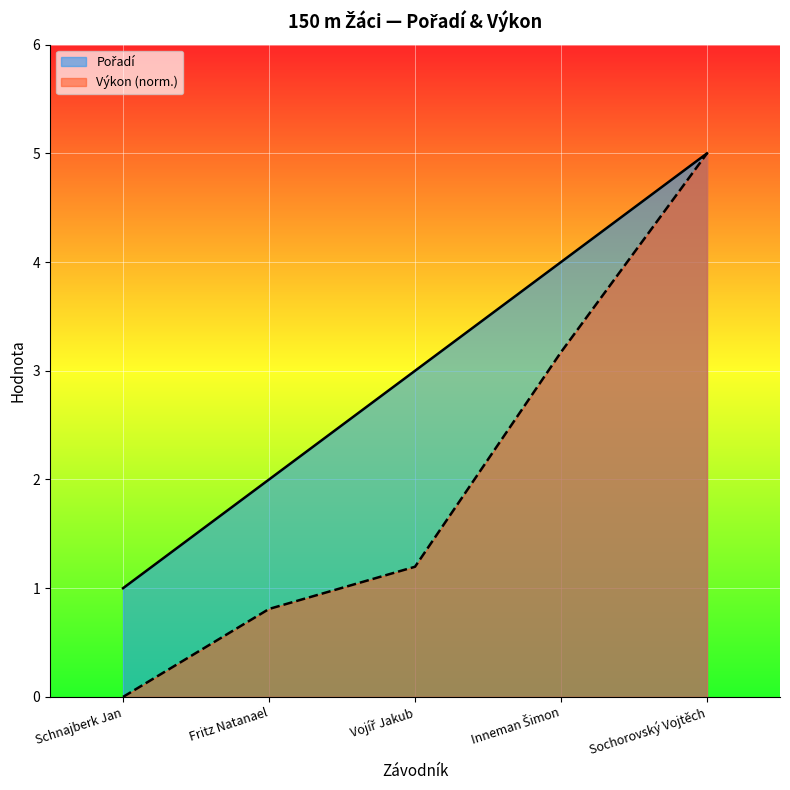

The Výkon series shows 1.2 at Vojíř Jakub. True or false?

True